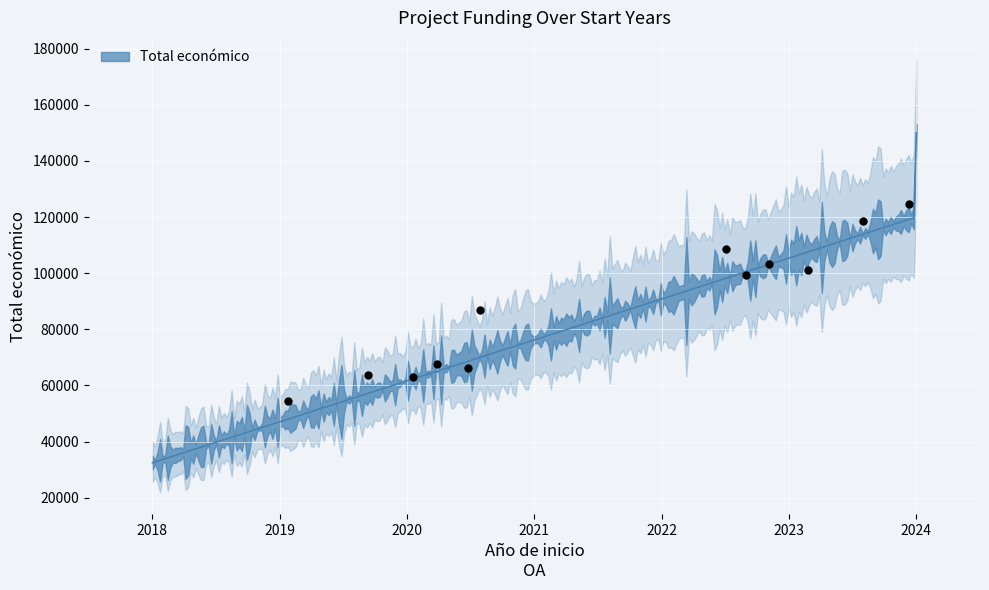

What is the ratio of the value at 2018 to the value at 2024?

0.3